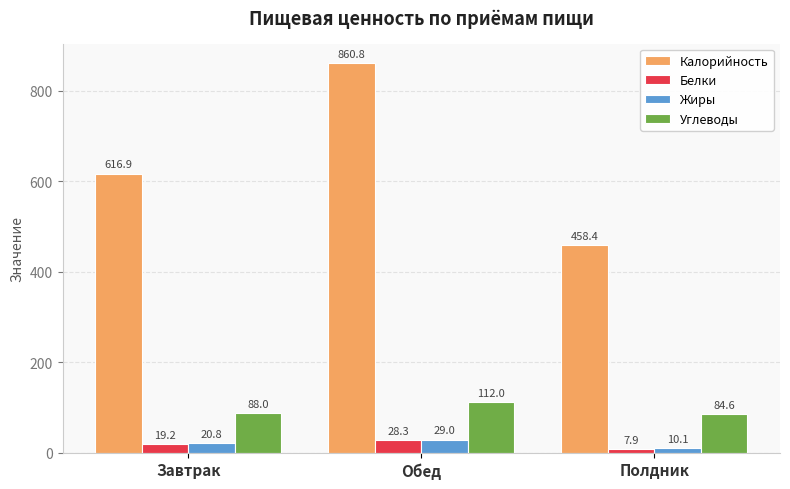

Which label corresponds to the largest value in the chart?

Обед